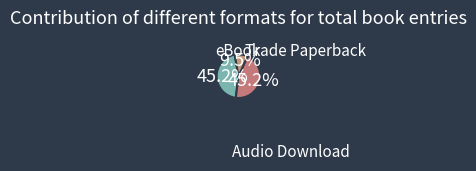

Count the number of slices in the pie.

3